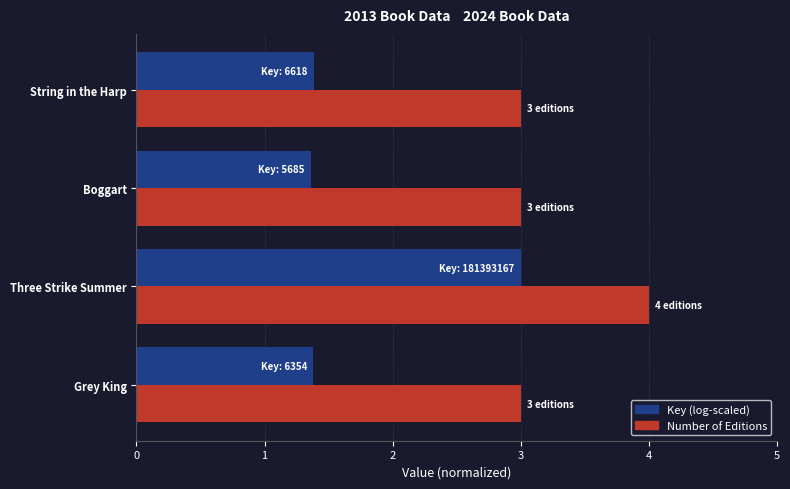

What are all the series names shown in the legend?

Key (log-scaled), Number of Editions